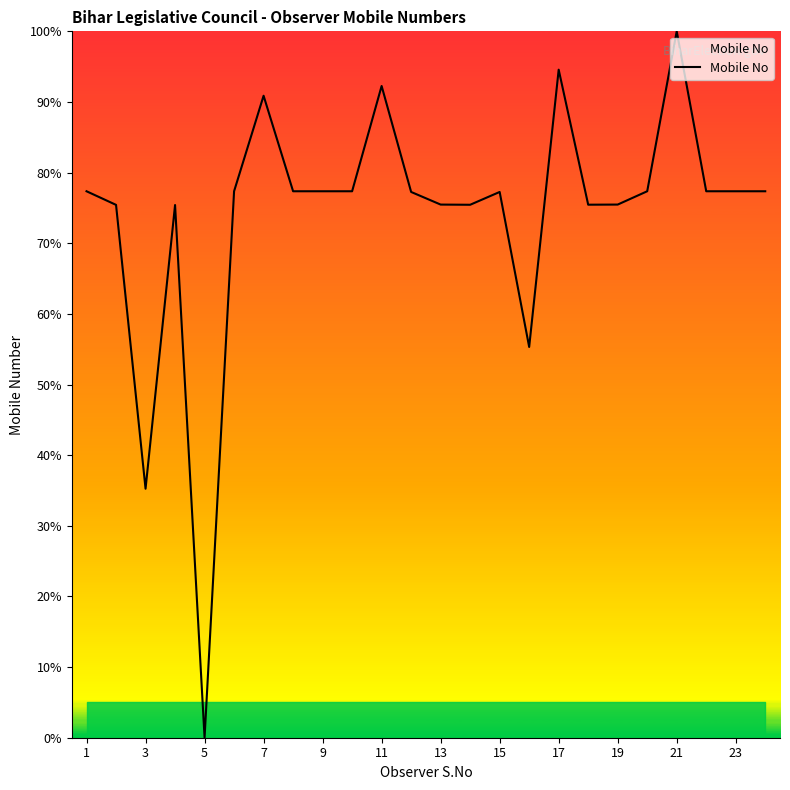

Count the number of categories in the chart.

24